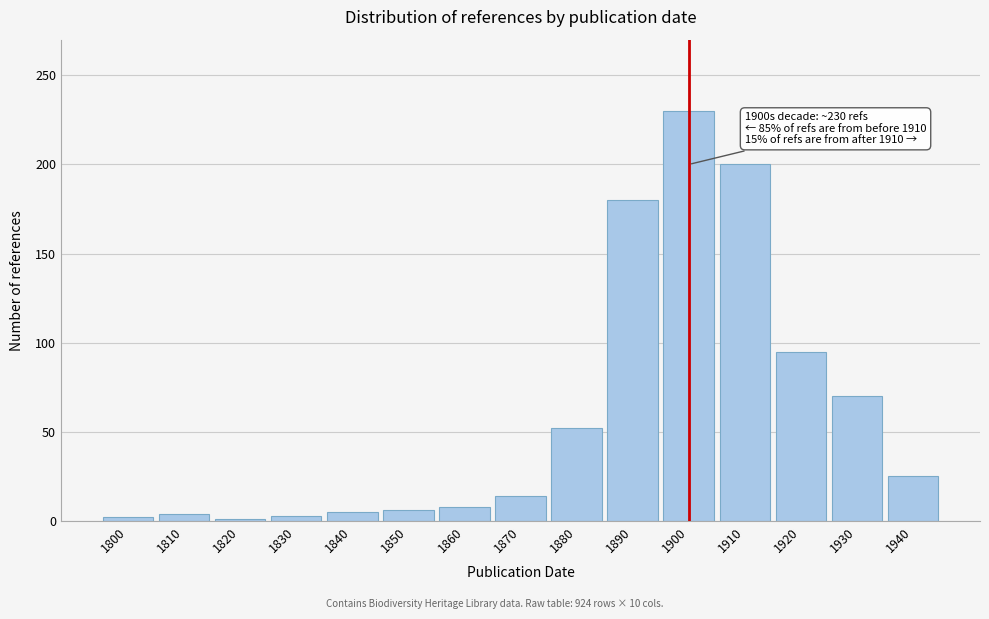

What is the maximum value shown in the chart?

230